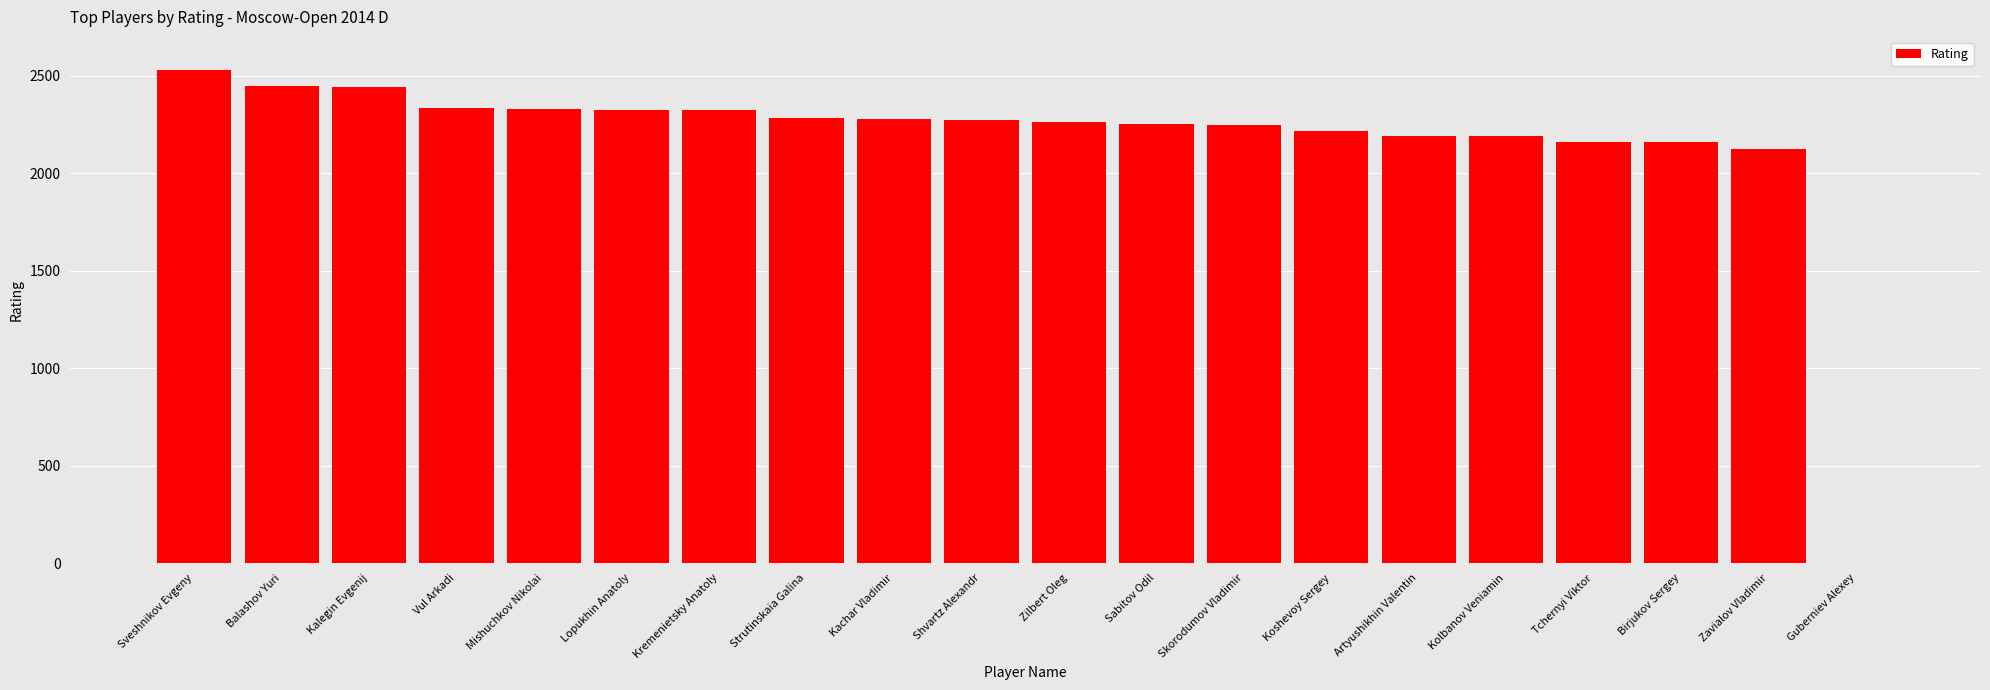

What is the greatest value displayed?

2528